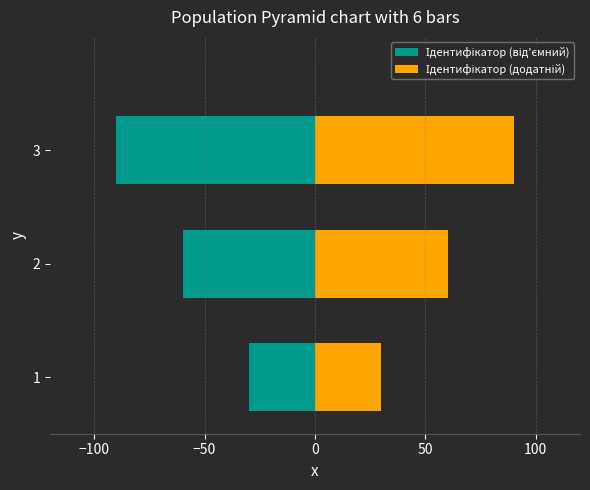

What is the average value of the Ідентифікатор (додатній) series?

60